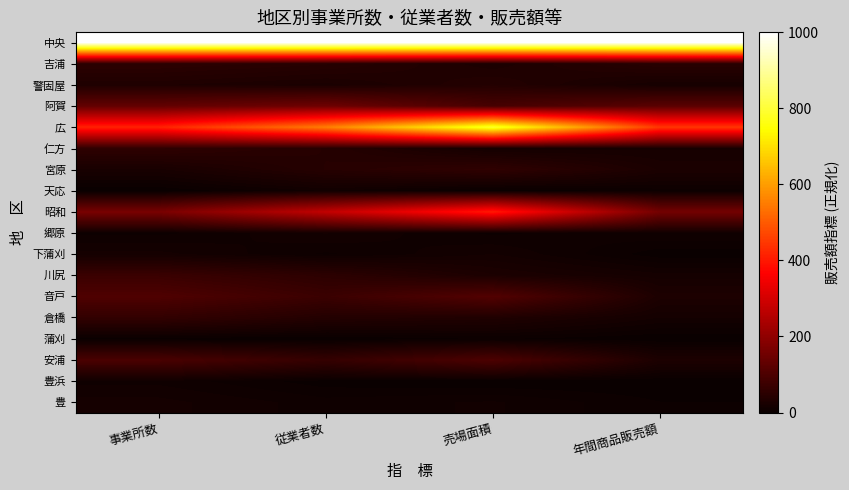

Which has a higher value, 従業者数 or 年間商品販売額?

従業者数